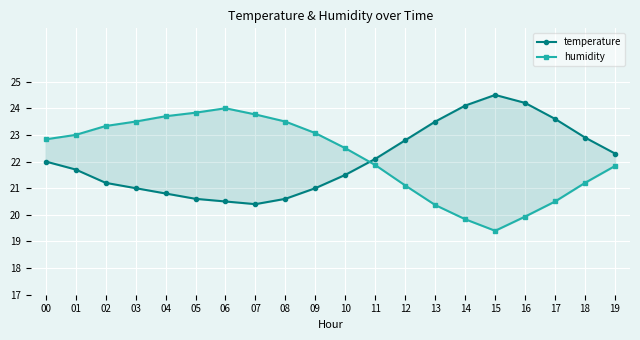

What is the maximum value for humidity?

24.0